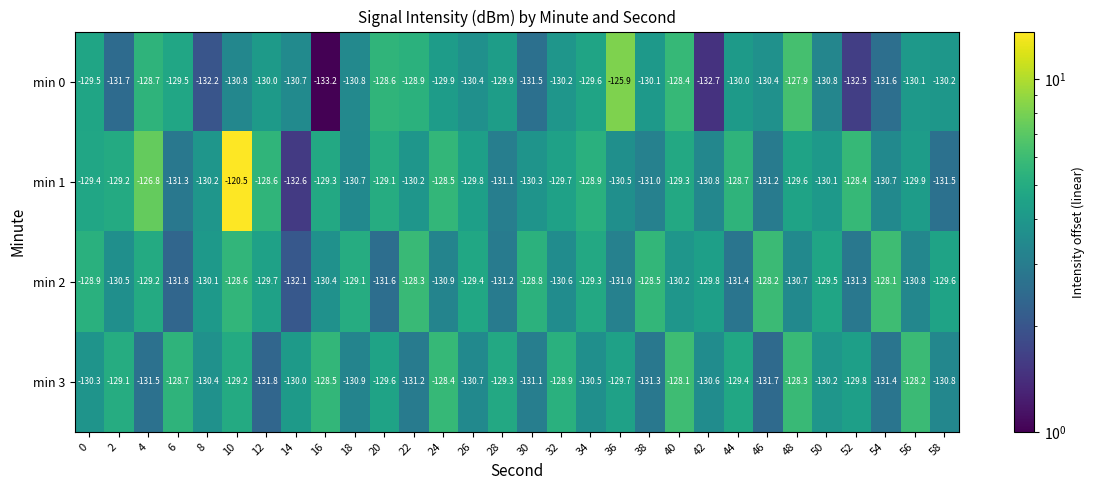

Rank the series at 22 from lowest to highest value.

min 3, min 1, min 0, min 2